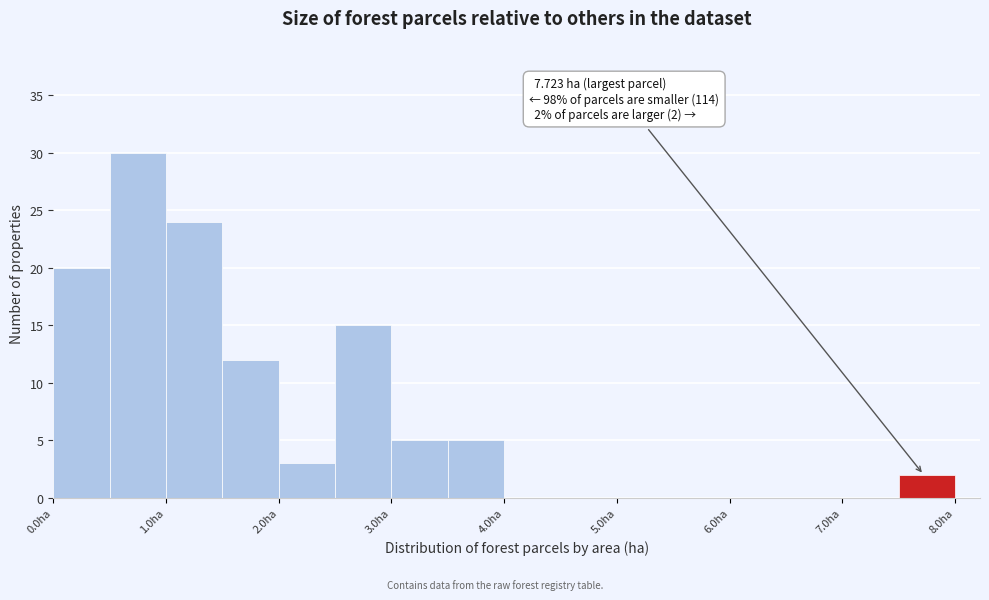

Which range on the x-axis has the tallest bar?

0.5 to 1.0